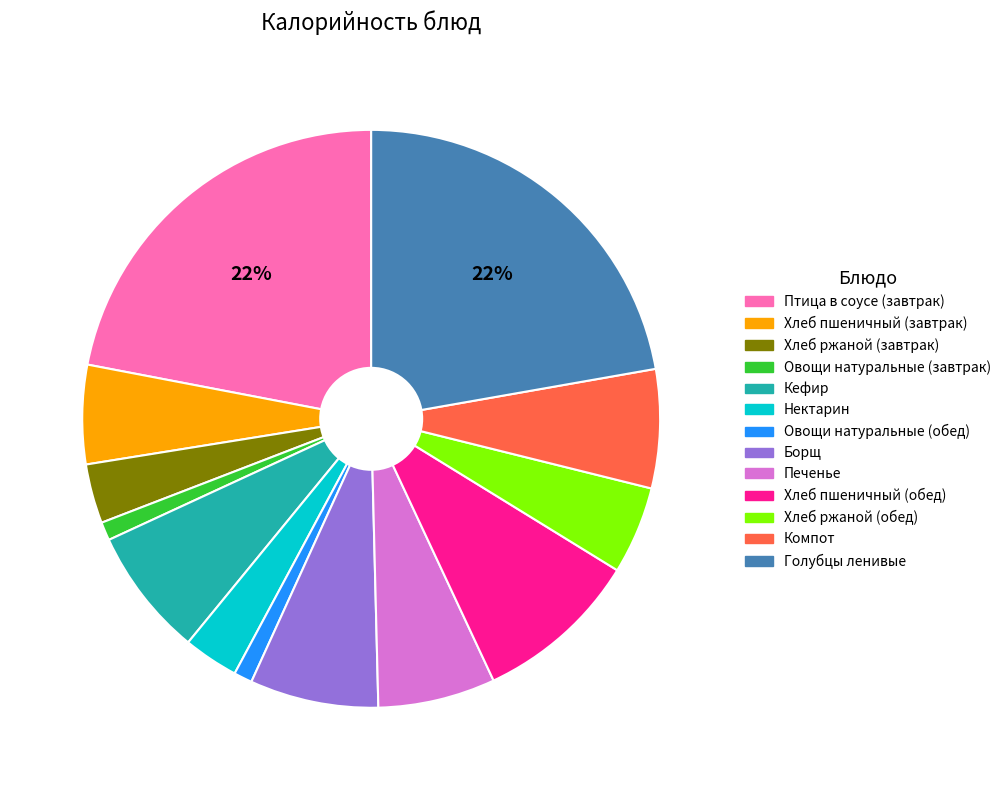

Is there a majority slice in this chart?

No